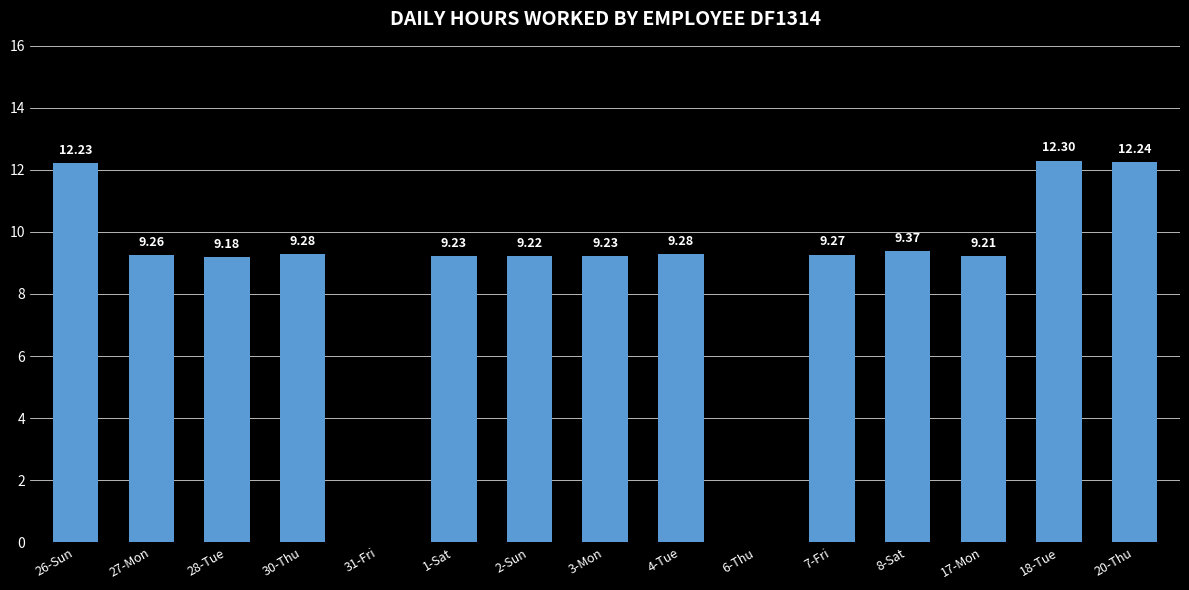

What is the difference between the values at 4-Tue and 20-Thu?

3.0